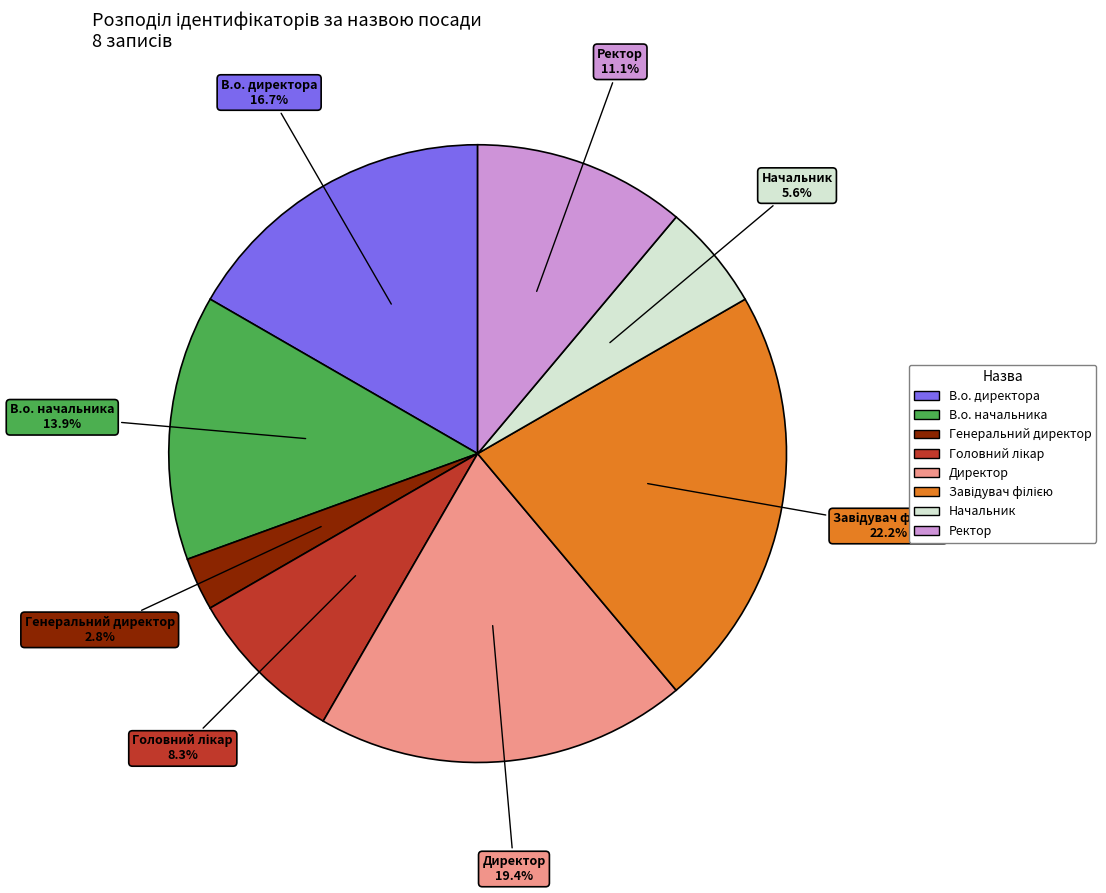

Which slice is the smallest?

Генеральний директор